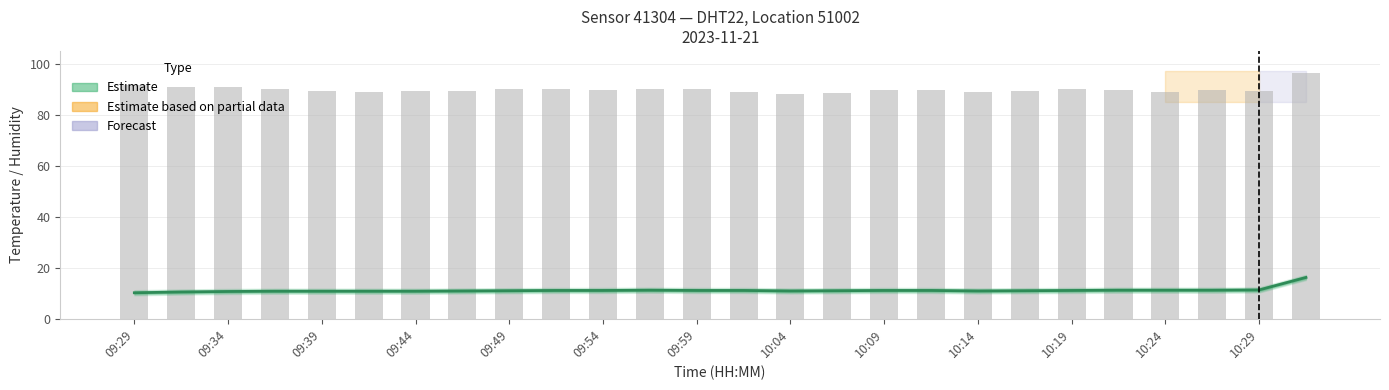

The value of humidity at 09:49 is 30.3. True or false?

False